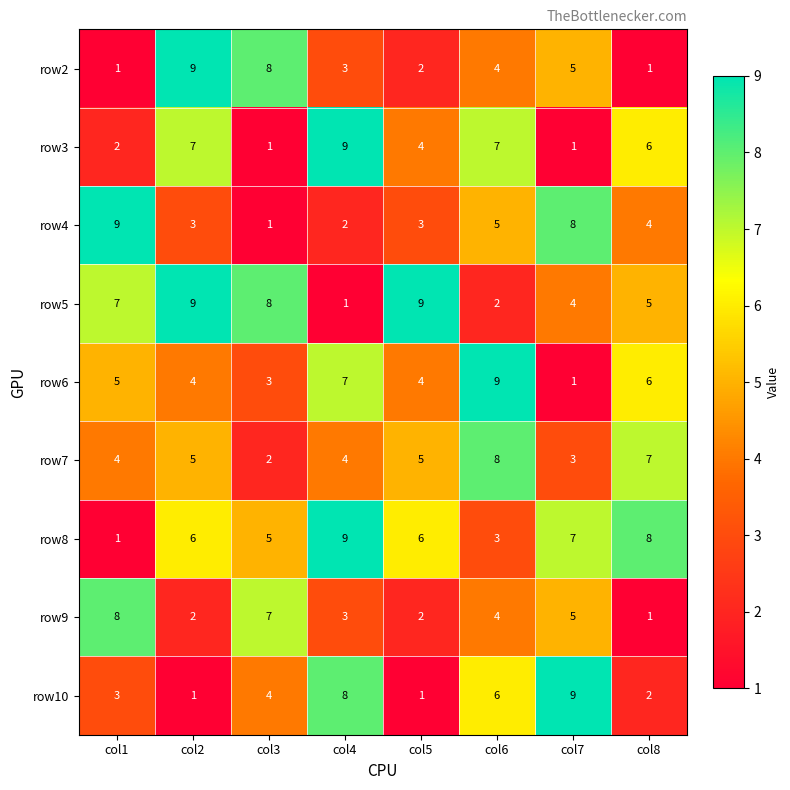

The row4 series shows 1 at col3. True or false?

True